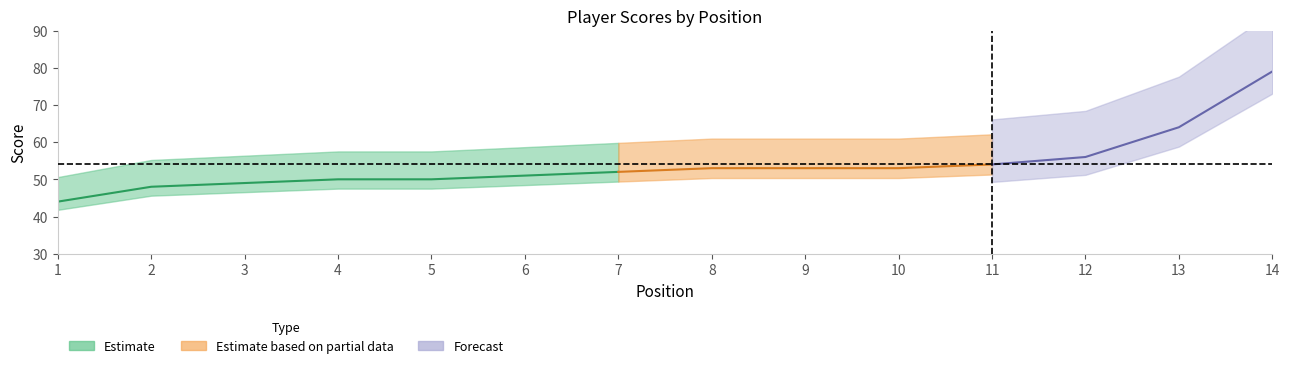

Does the chart display data point markers on the line(s)?

No